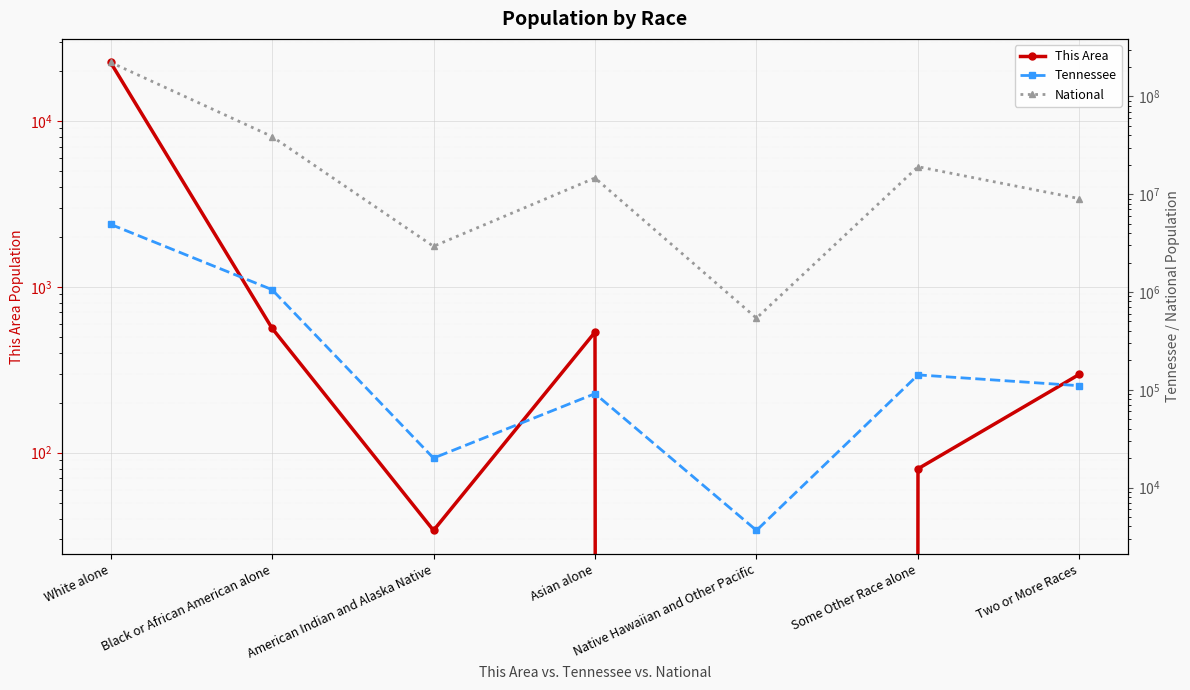

How many series are shown in this chart?

3